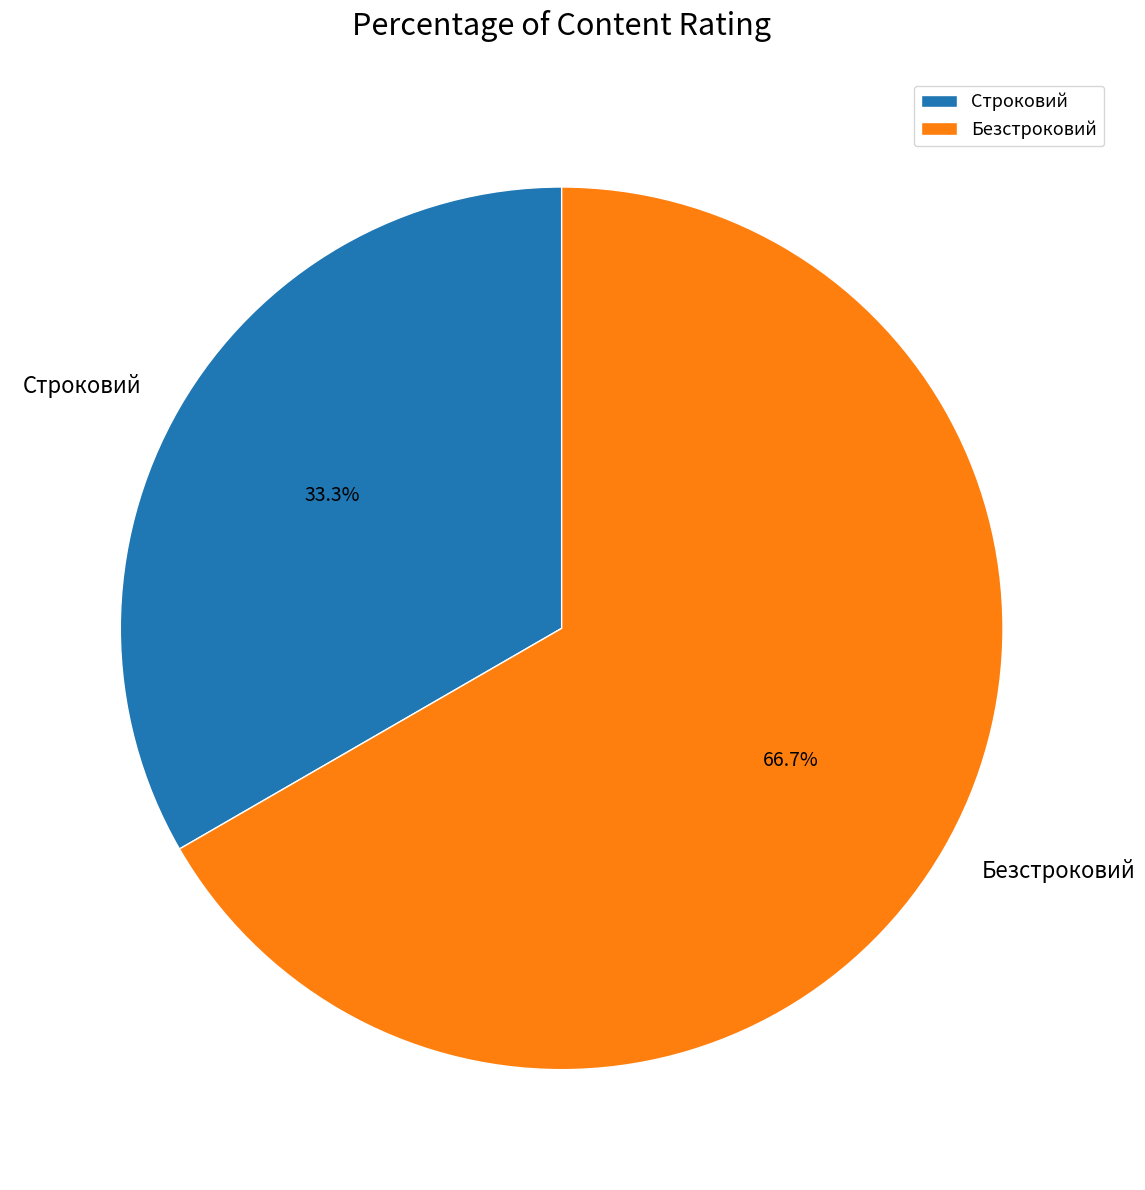

Count the number of slices in the pie.

2